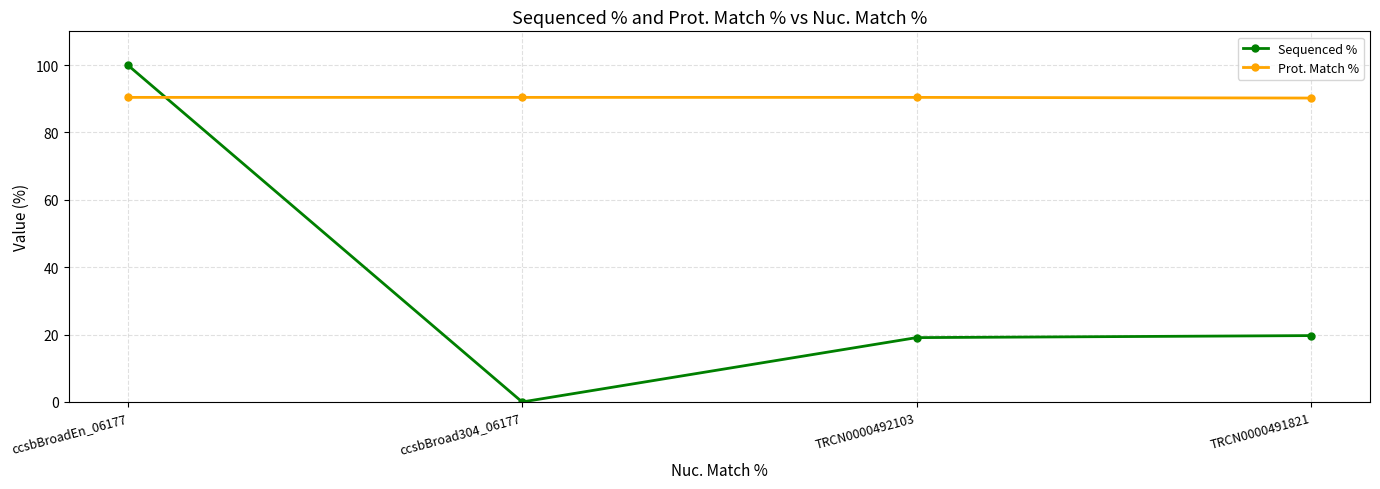

True or false: Sequenced % has more than 2 interior local peaks.

False